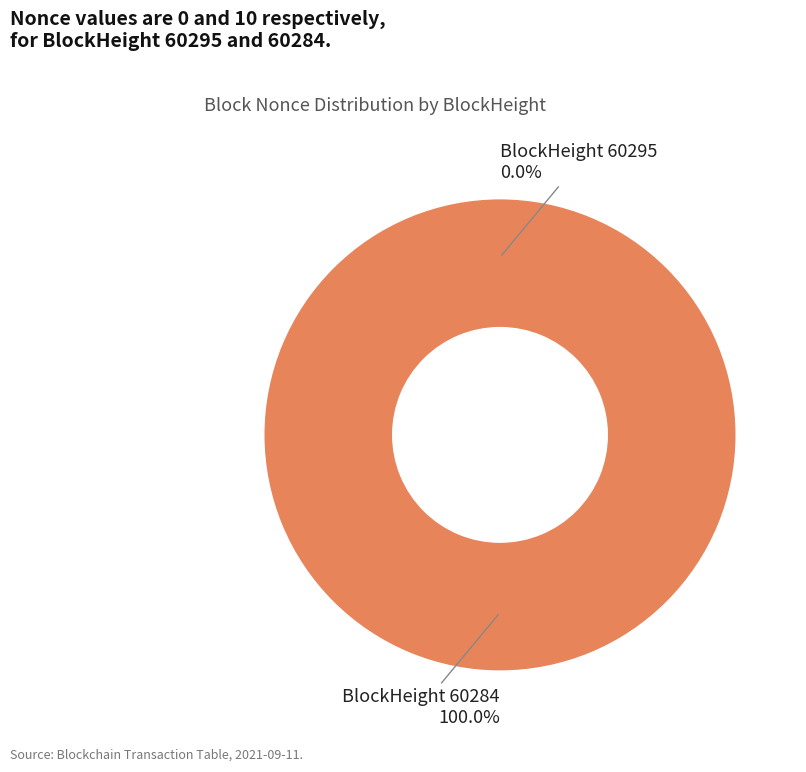

To the nearest percent, what is the average slice percentage?

50%